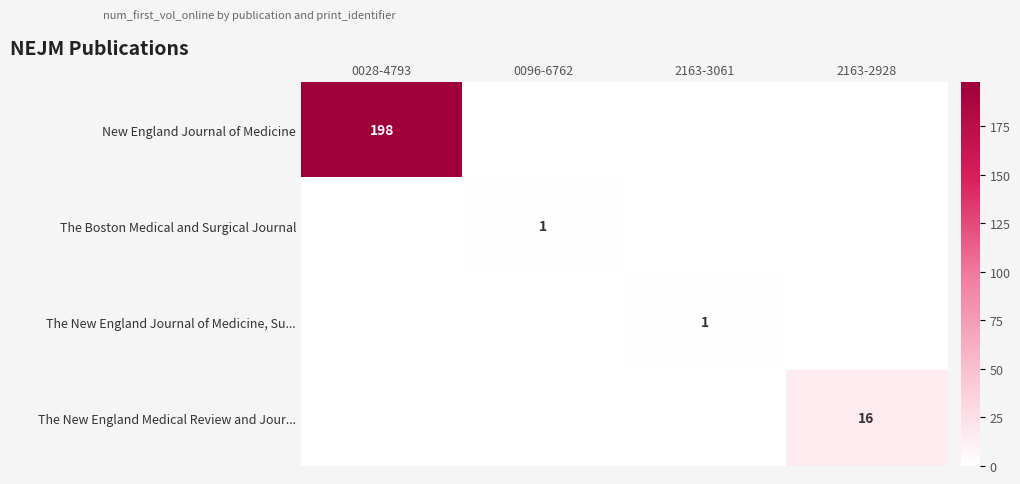

The New England Journal of Medicine series shows 295 at 0028-4793. True or false?

False